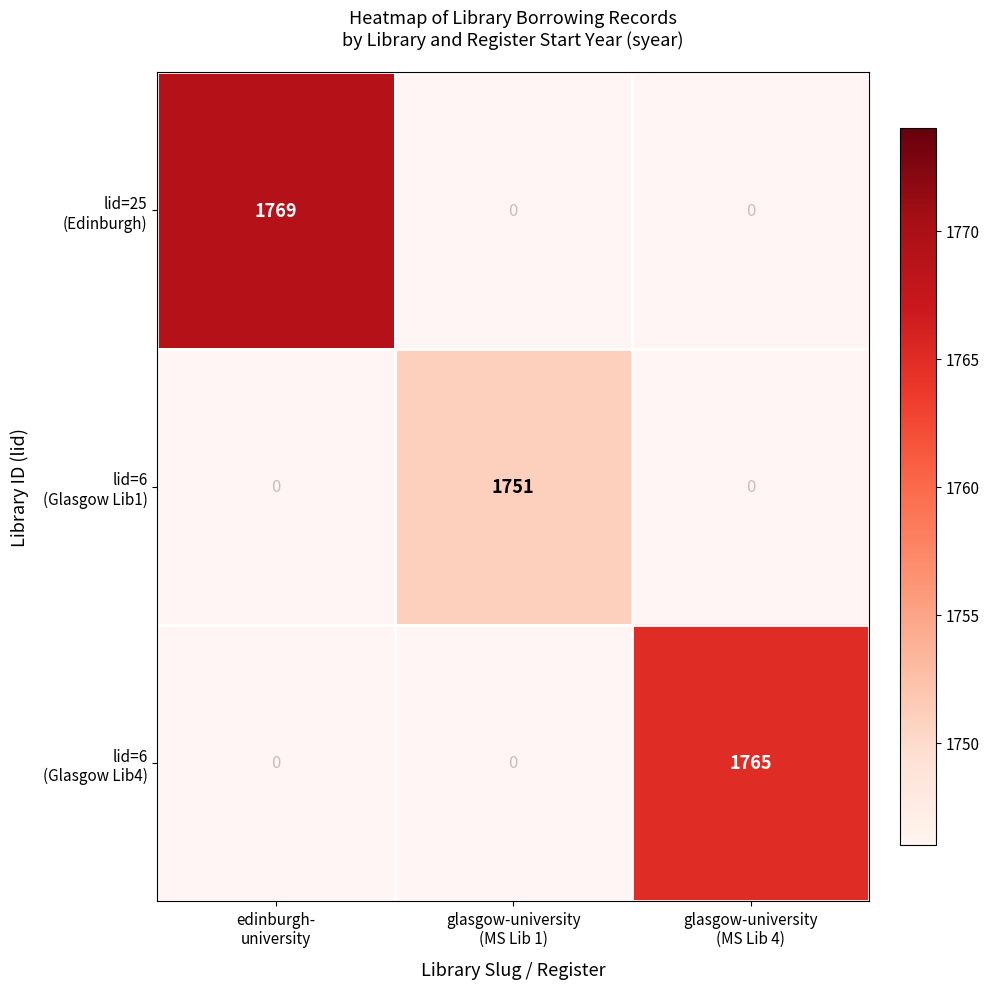

Count the number of data series in this chart.

3